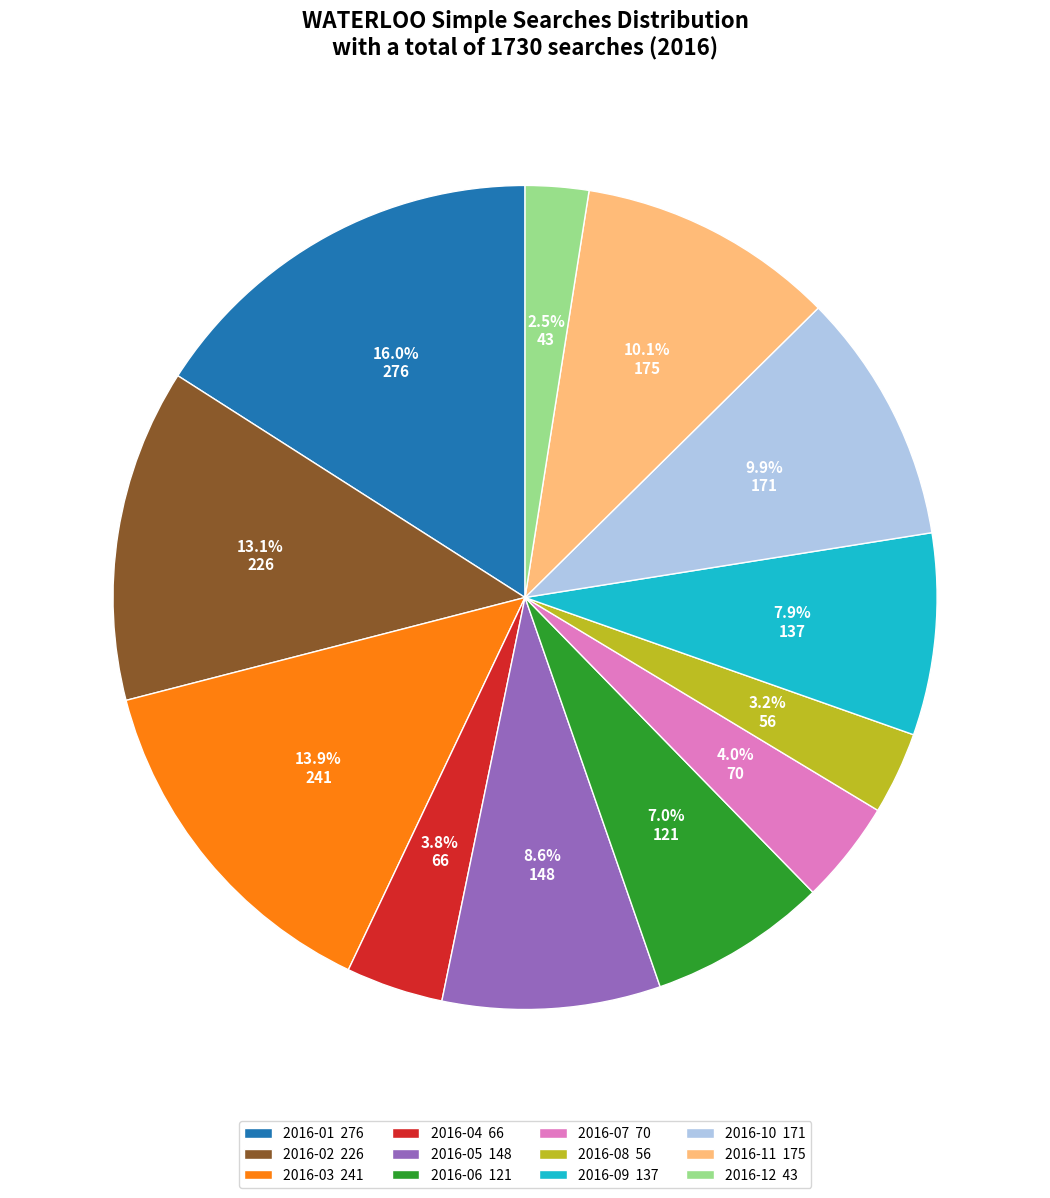

Is there a majority slice in this chart?

No